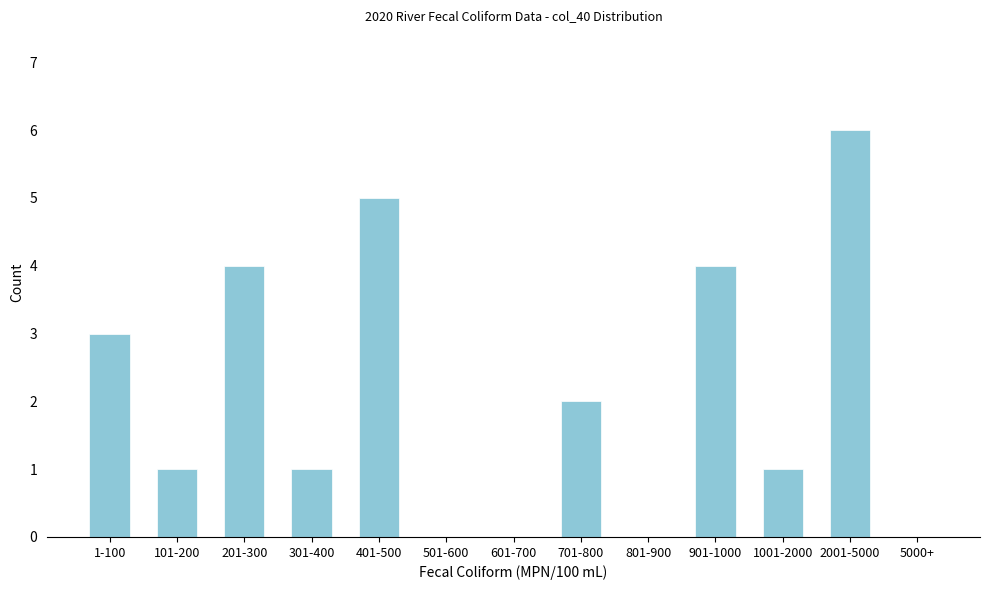

Reading left to right, transcribe all the data shown in this chart.

1-100=3	101-200=1	201-300=4	301-400=1	401-500=5	501-600=0	601-700=0	701-800=2	801-900=0	901-1000=4	1001-2000=1	2001-5000=6	5000+=0